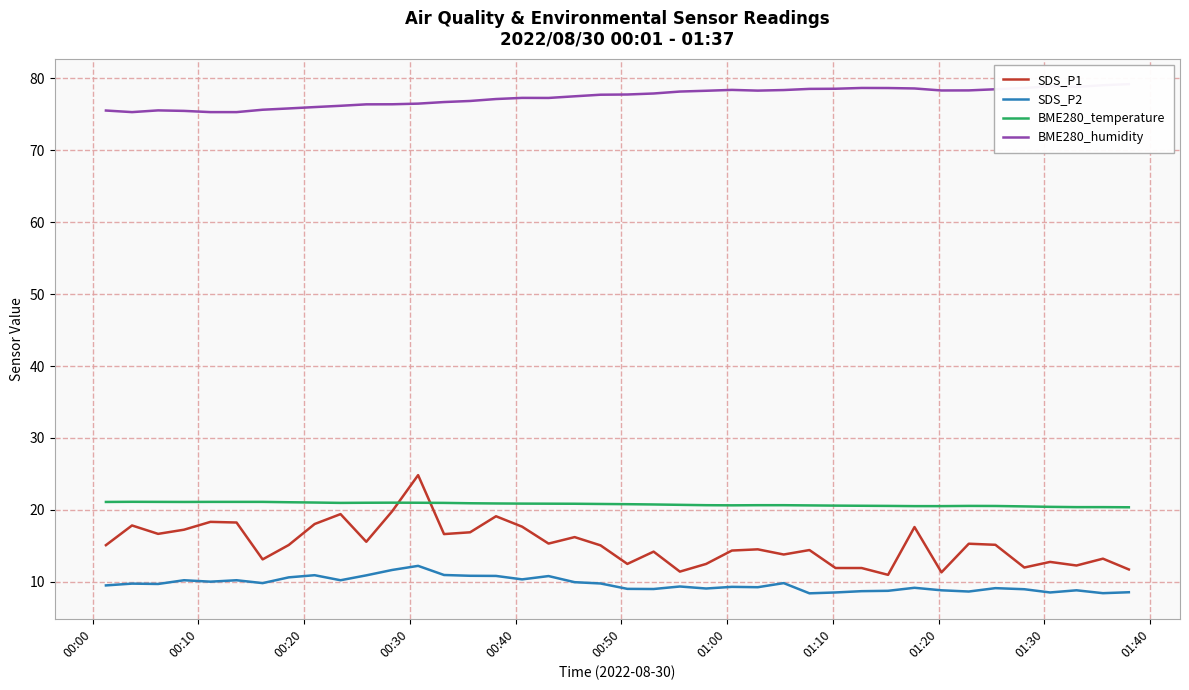

True or false: SDS_P2 and SDS_P1 intersect in this chart.

False